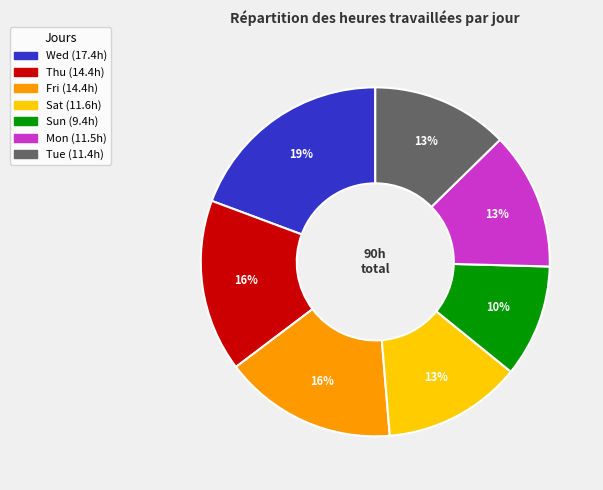

Does Sat account for over 50% of the chart?

No